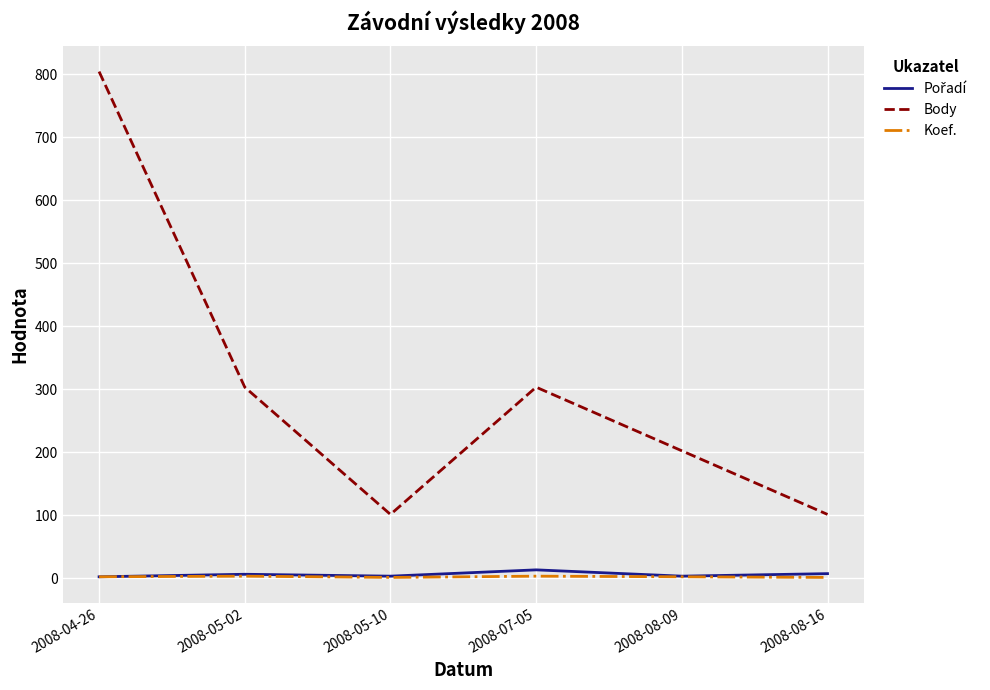

Which series has the largest total across all categories?

Body